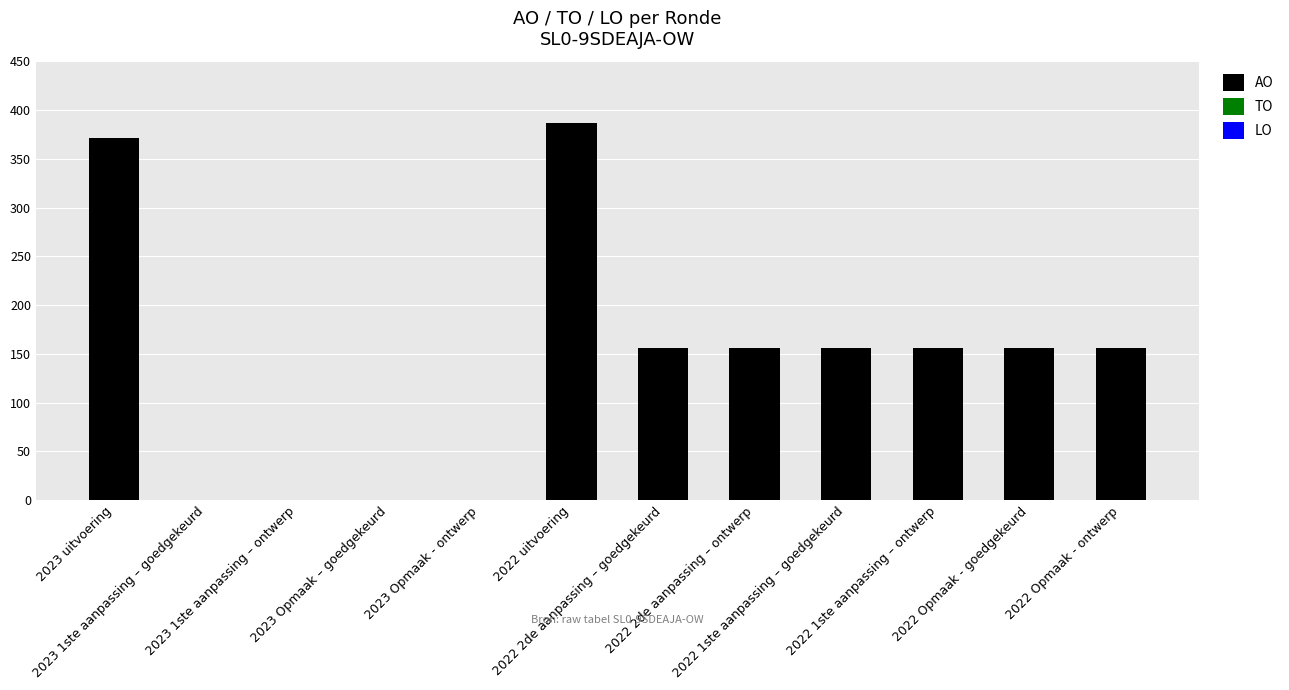

What is the maximum value shown in the chart?

387